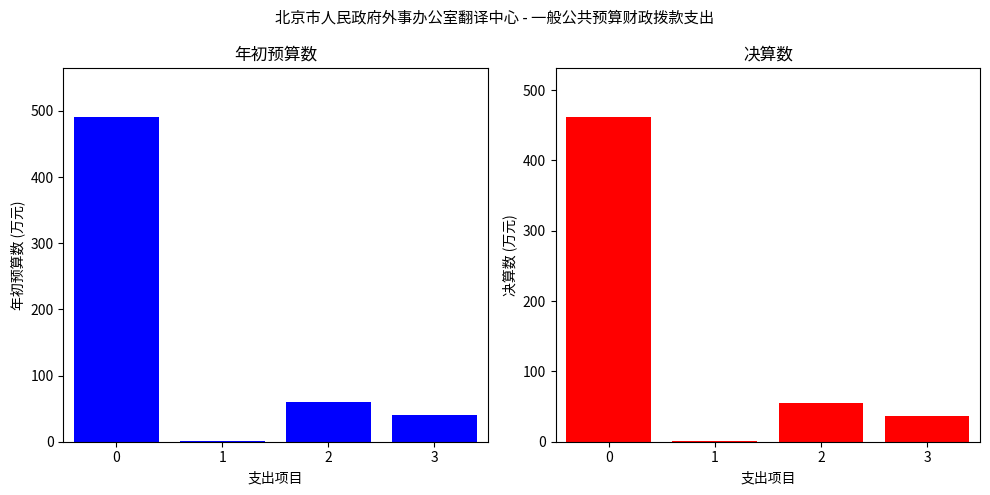

List the labels in order of 年初预算数 value, smallest first.

1, 3, 2, 0